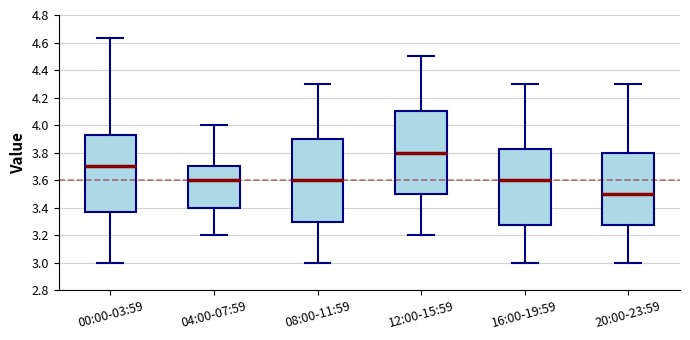

Which box's median line is the highest?

12:00-15:59